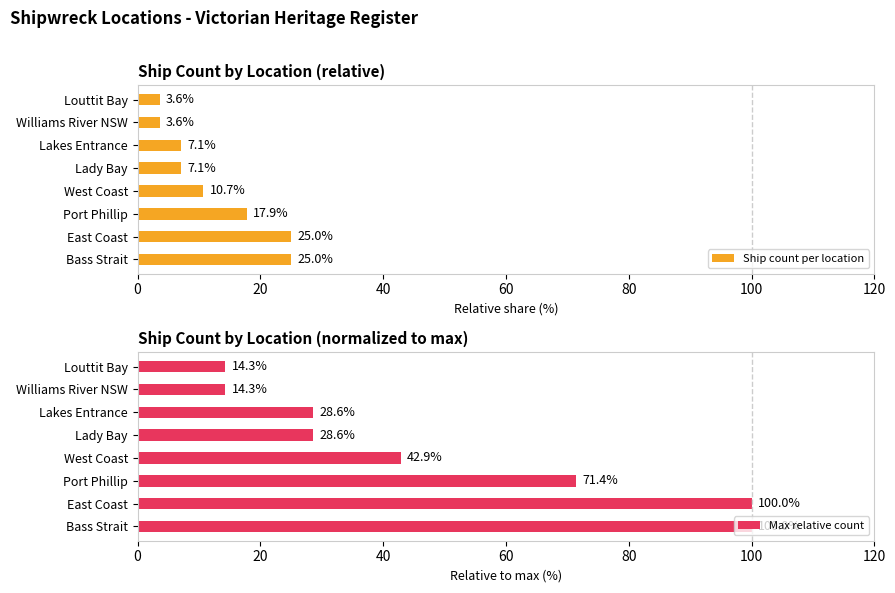

How many values in the Max relative count series are below 42?

4